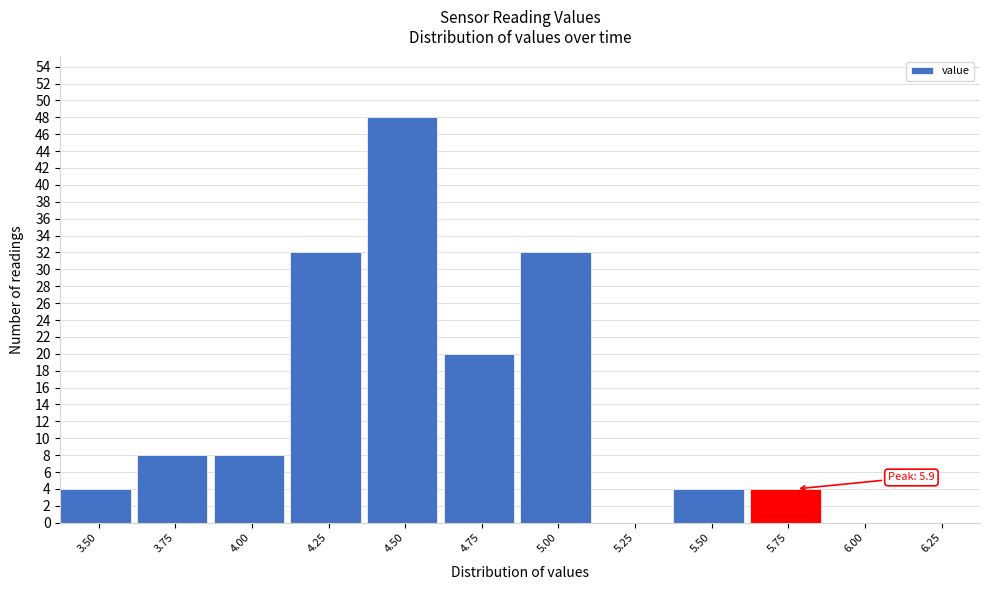

Reading left to right, transcribe all the data shown in this chart.

3.50=4	3.75=8	4.00=8	4.25=32	4.50=48	4.75=20	5.00=32	5.25=0	5.50=4	5.75=4	6.00=0	6.25=0